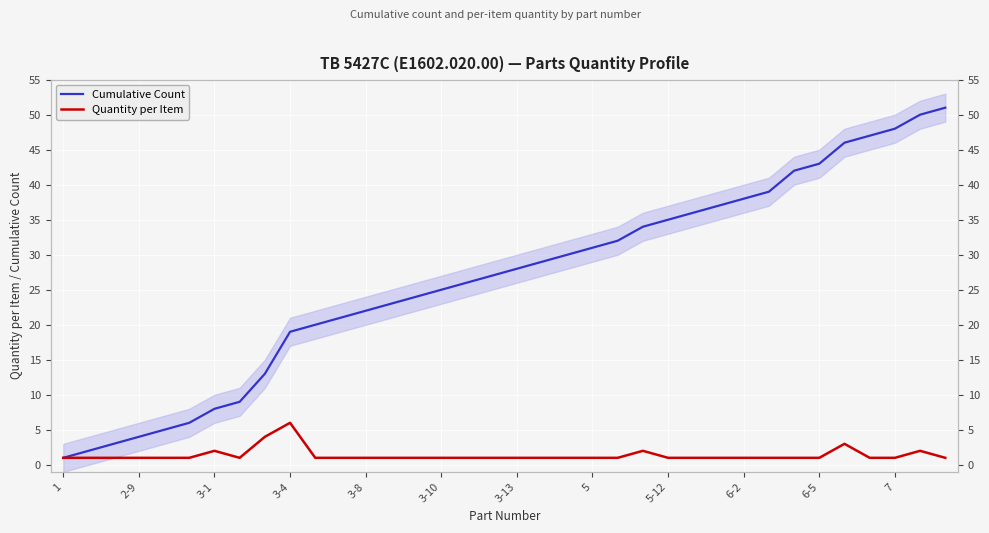

What is the value of the Quantity per Item point at the 14th from the left?

1